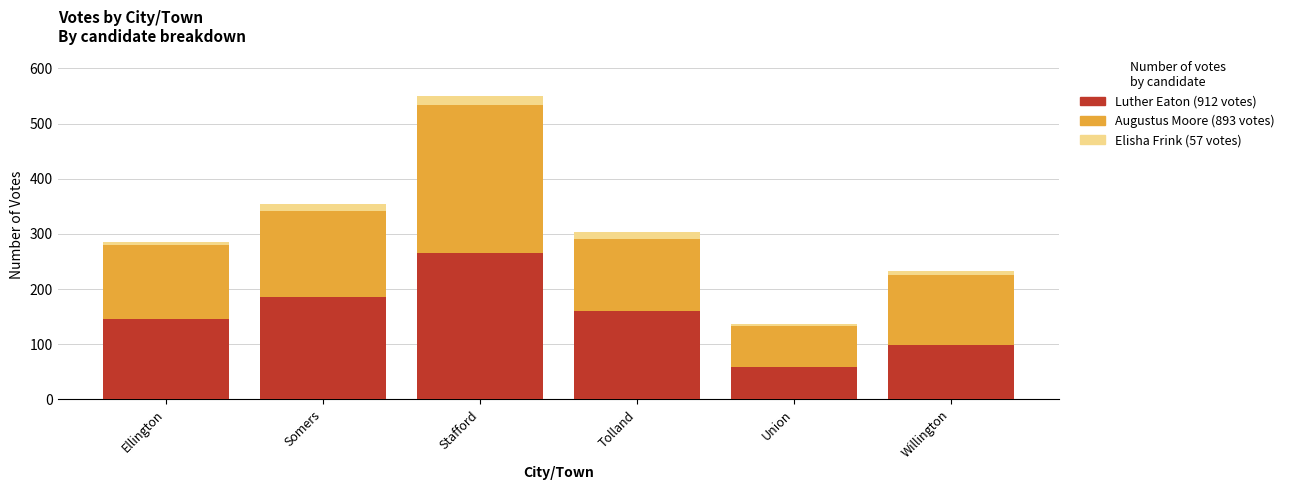

At which category is the sum across all series the highest?

Stafford